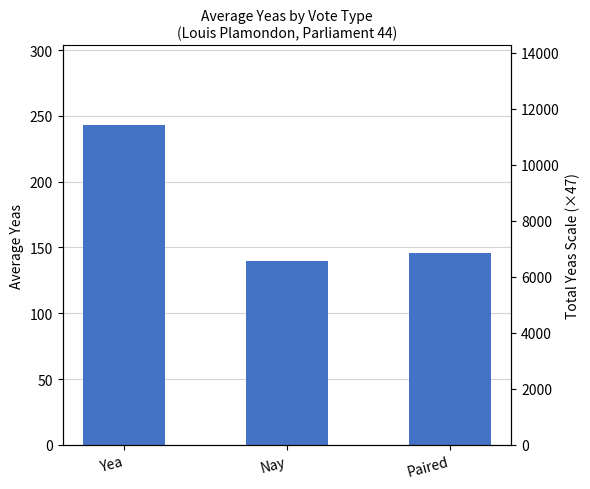

At which category does the chart reach its minimum across all series?

Nay